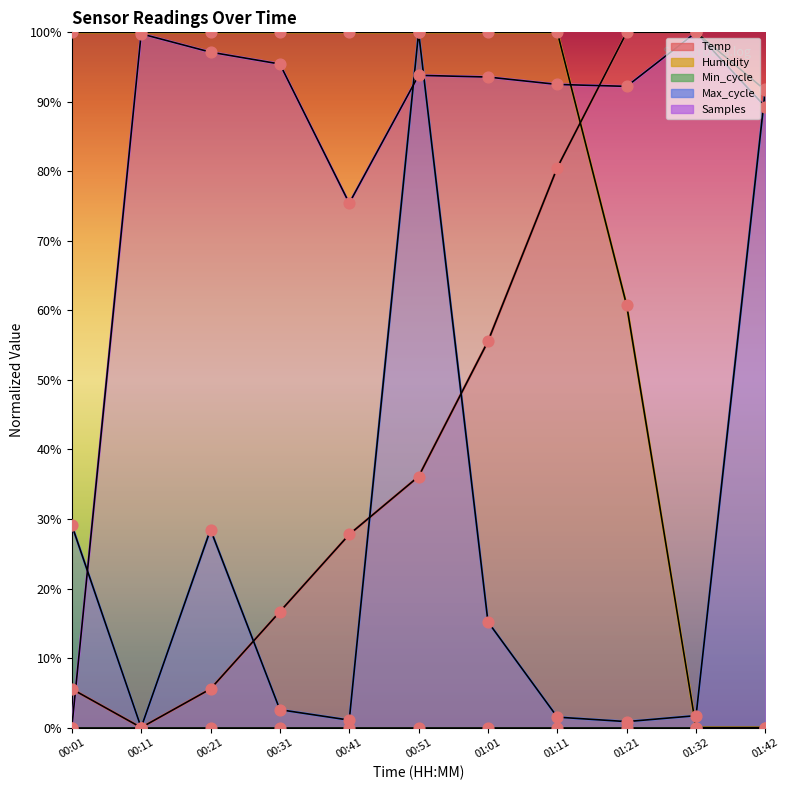

Which series has the largest Y range (max minus min)?

Temp